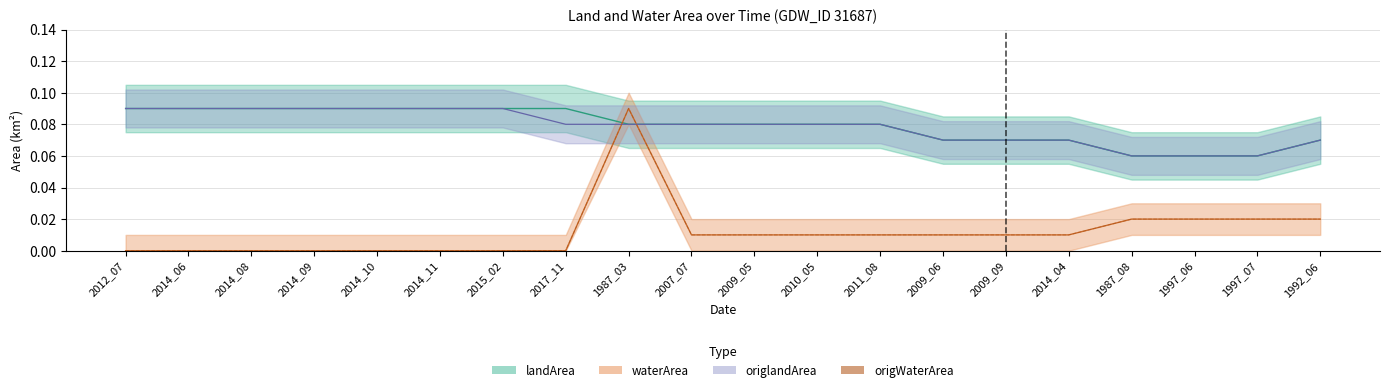

List the labels in order of value, largest first.

1987_03, 1987_08, 1997_06, 1997_07, 1992_06, 2007_07, 2009_05, 2010_05, 2011_08, 2009_06, 2009_09, 2014_04, 2012_07, 2014_06, 2014_08, 2014_09, 2014_10, 2014_11, 2015_02, 2017_11